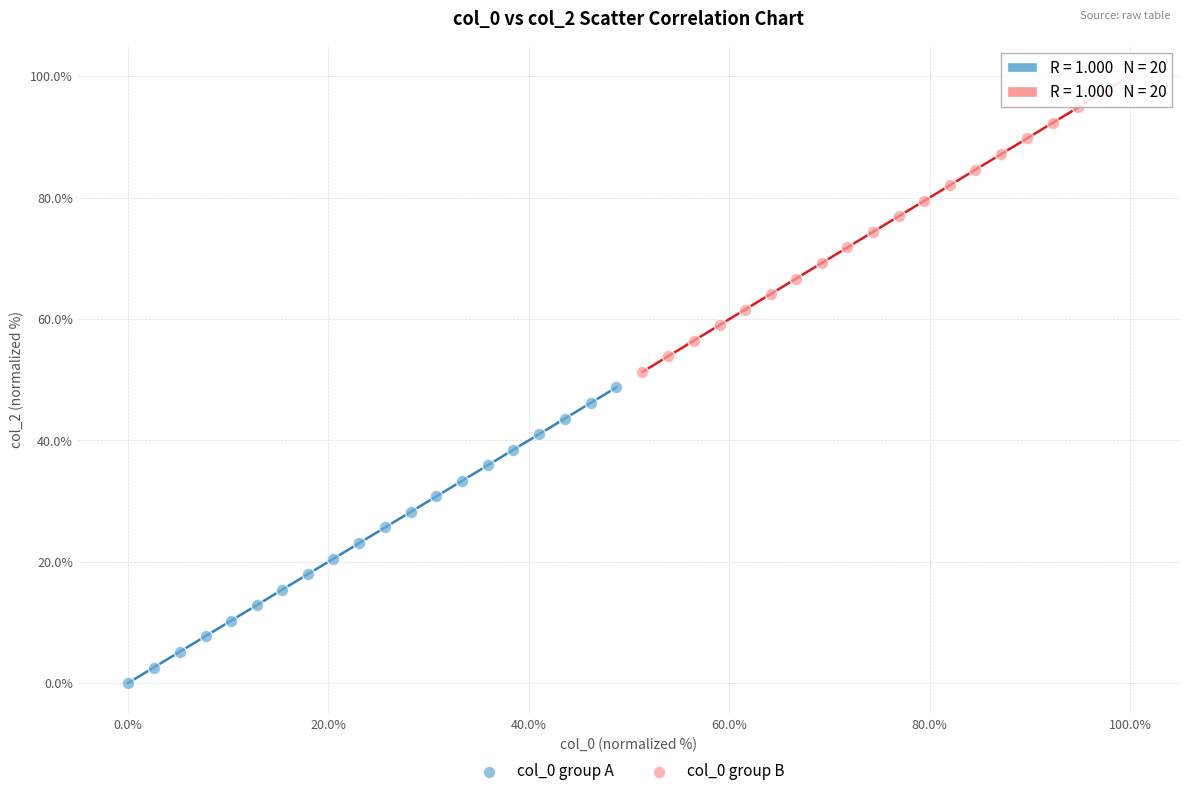

Which series reaches the maximum Y coordinate?

col_0 group B